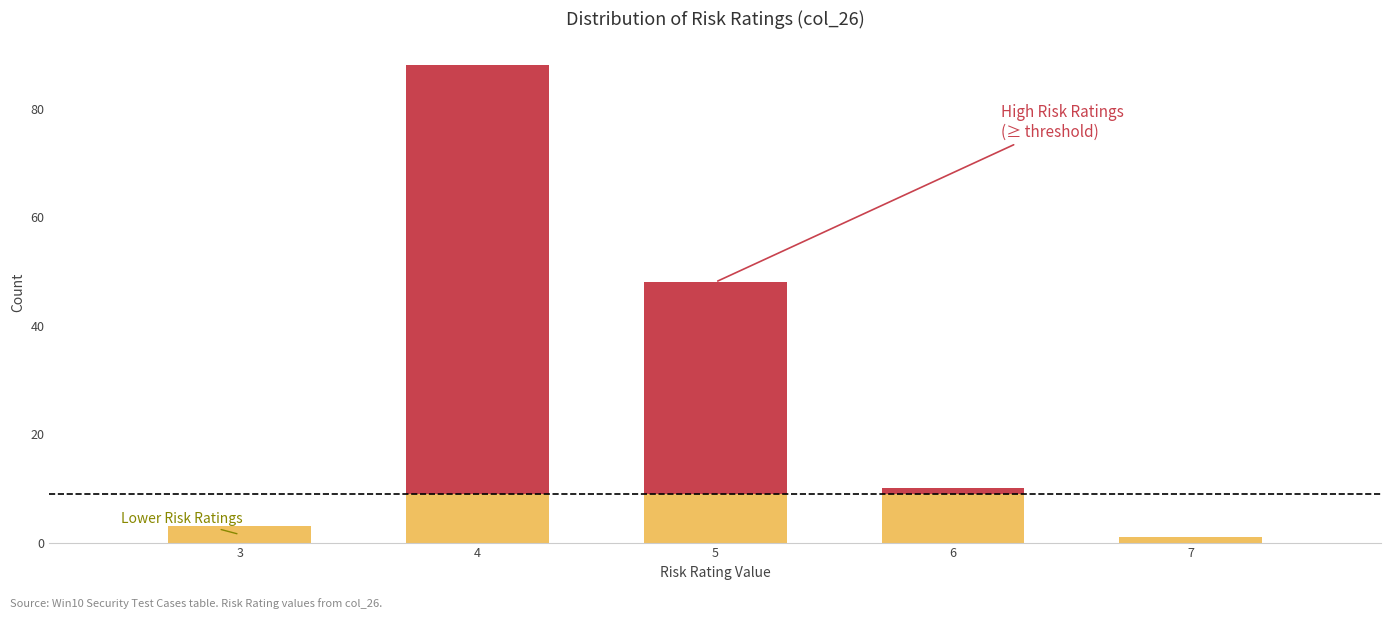

At which category is the sum across all series the highest?

4